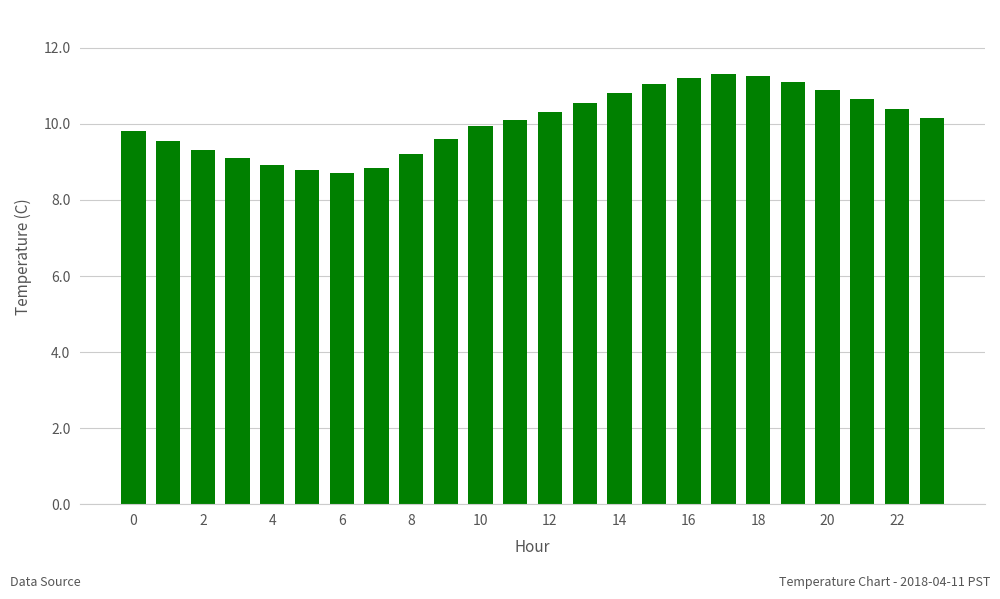

What is the greatest value displayed?

11.3